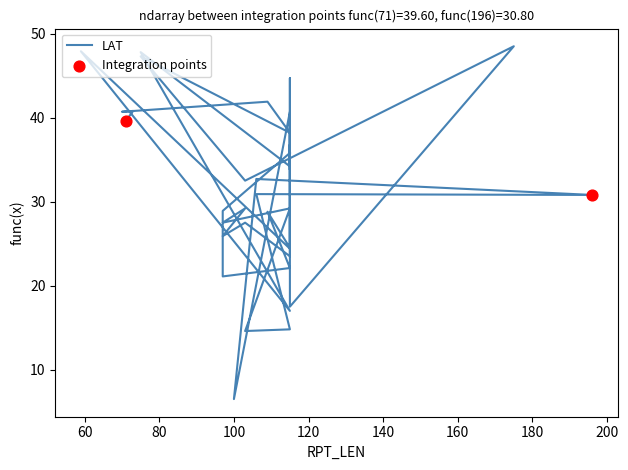

What is the ratio of the value at 115 to the value at 71?

1.0